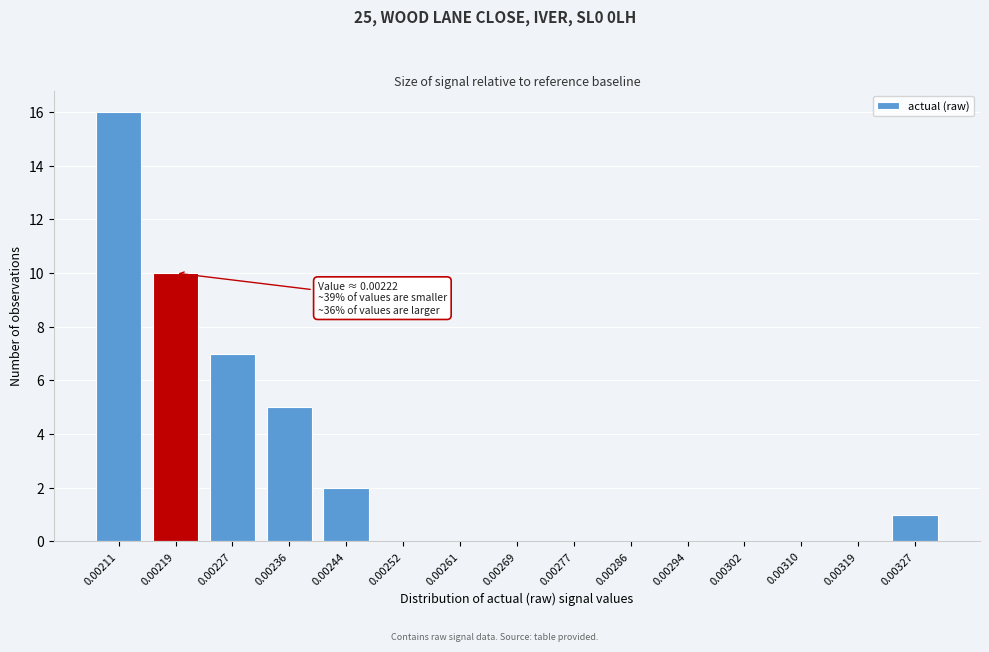

Reading right to left, what are all the values shown in this chart?

0.00327=1	0.00319=0	0.00310=0	0.00302=0	0.00294=0	0.00286=0	0.00277=0	0.00269=0	0.00261=0	0.00252=0	0.00244=2	0.00236=5	0.00227=7	0.00219=10	0.00211=16